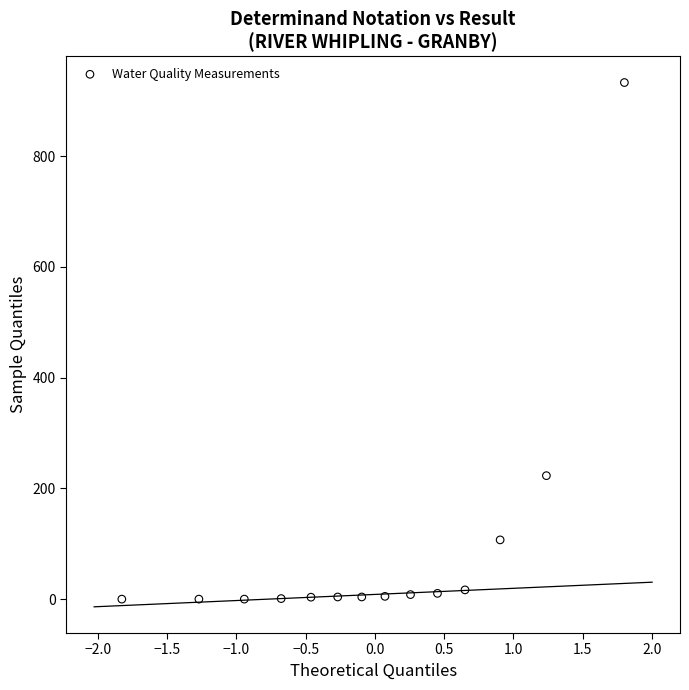

What Y value in the scatter plot is closest to 466?

223.0